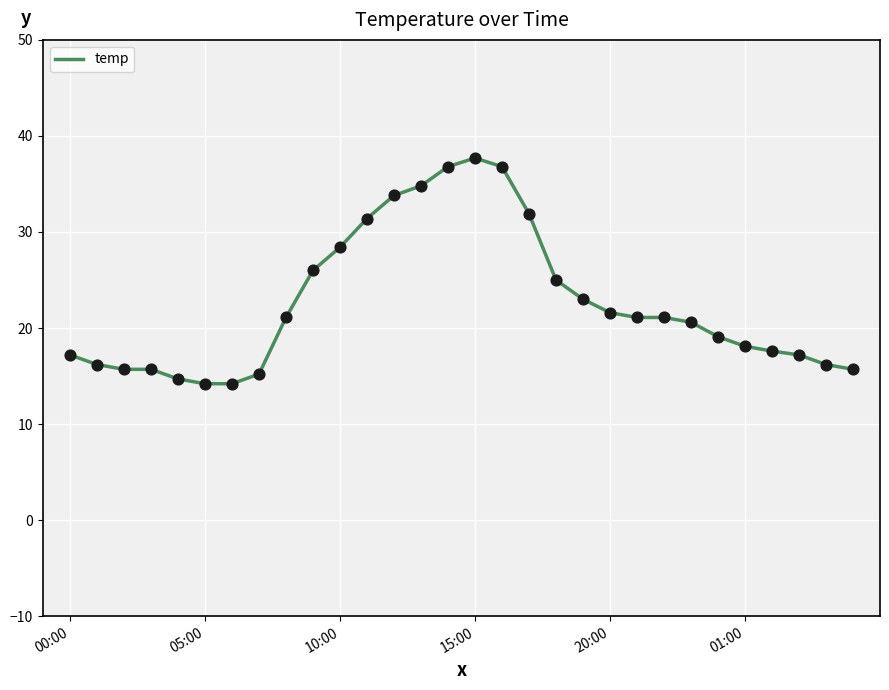

What is the greatest value displayed?

37.7